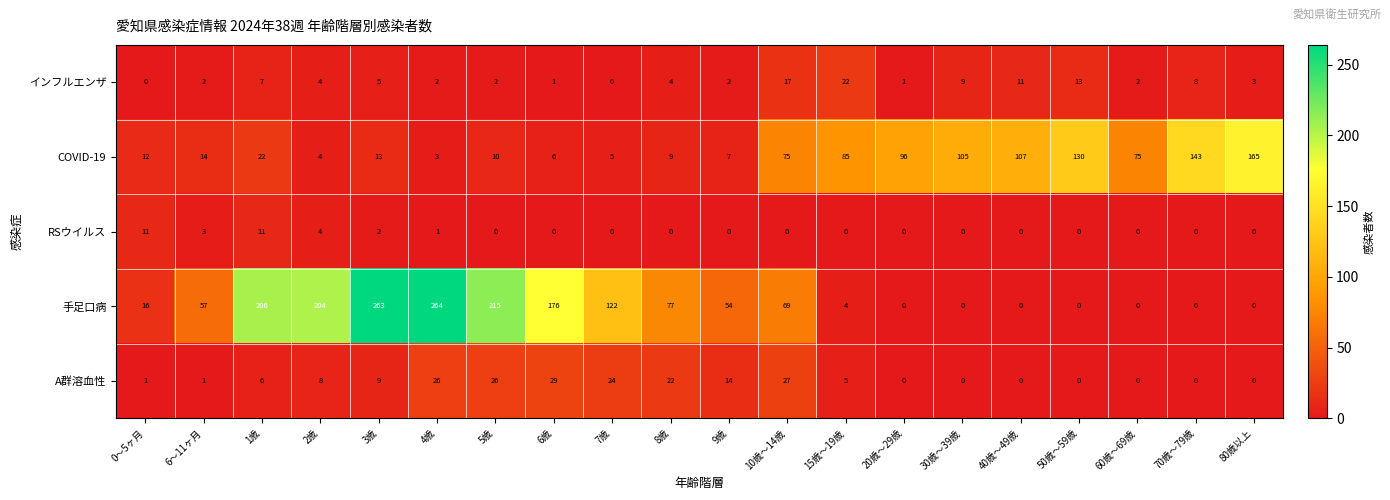

What is the difference between the 手足口病 values at 80歳以上 and 1歳?

206